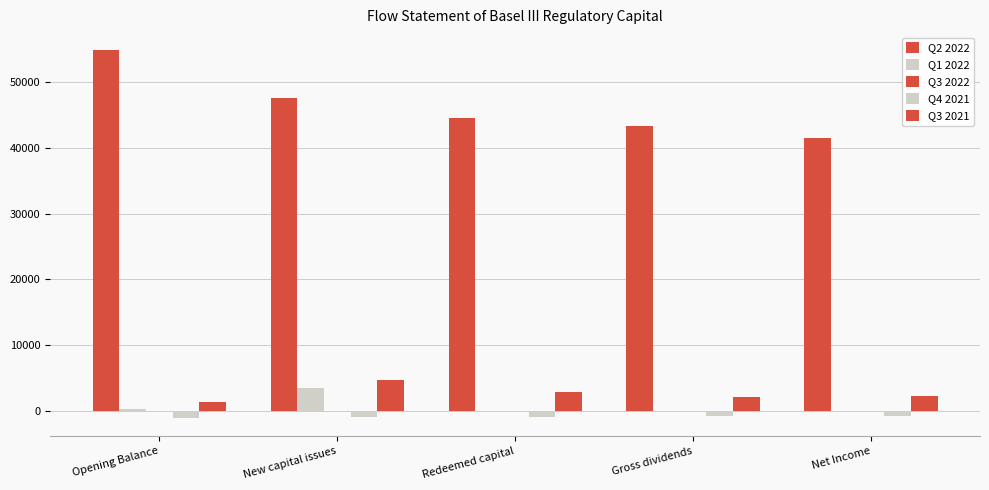

How many values in the Q4 2021 series exceed -917?

2